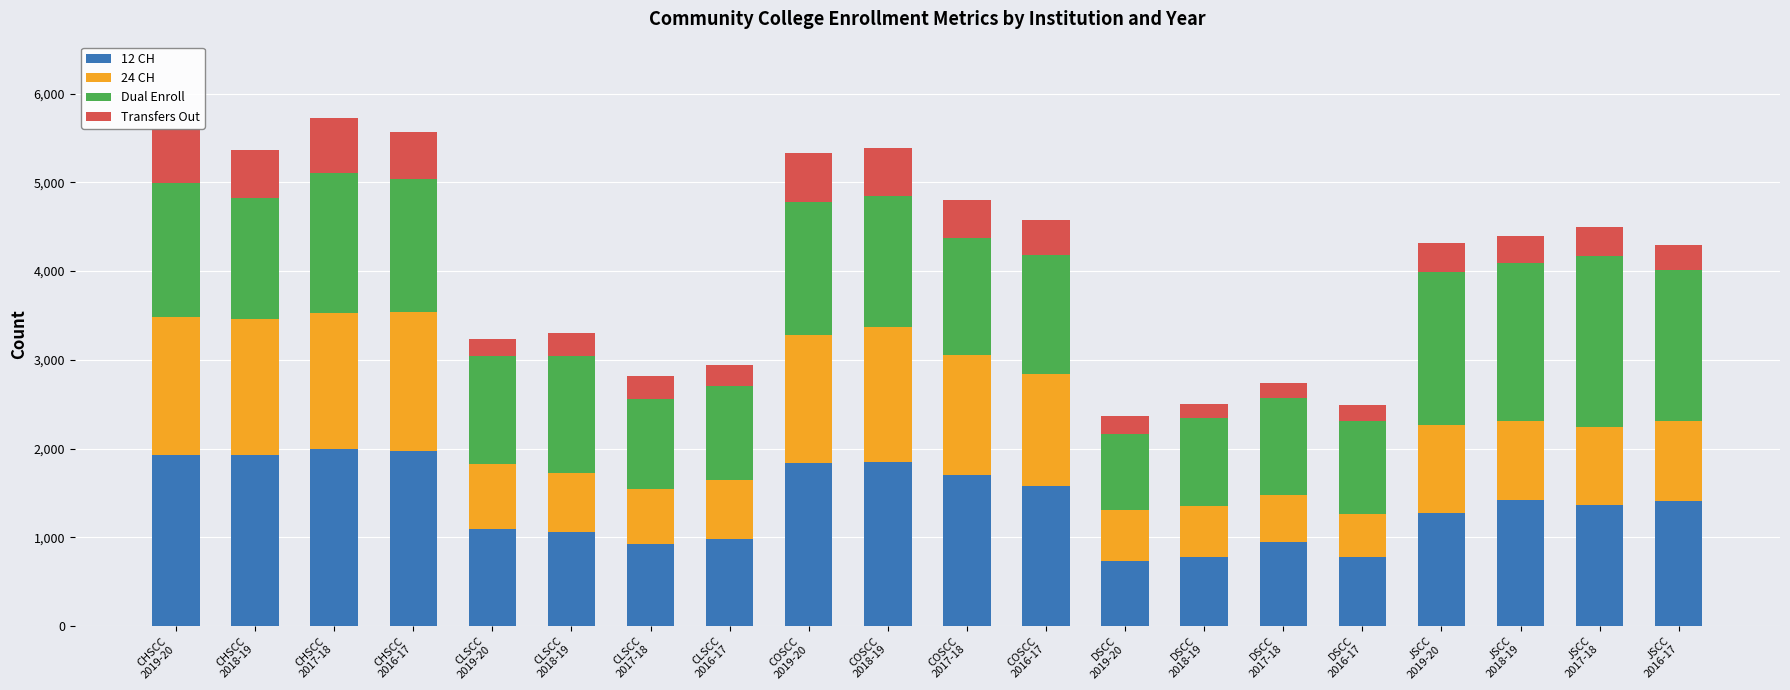

Does the chart contain stacked bars?

Yes